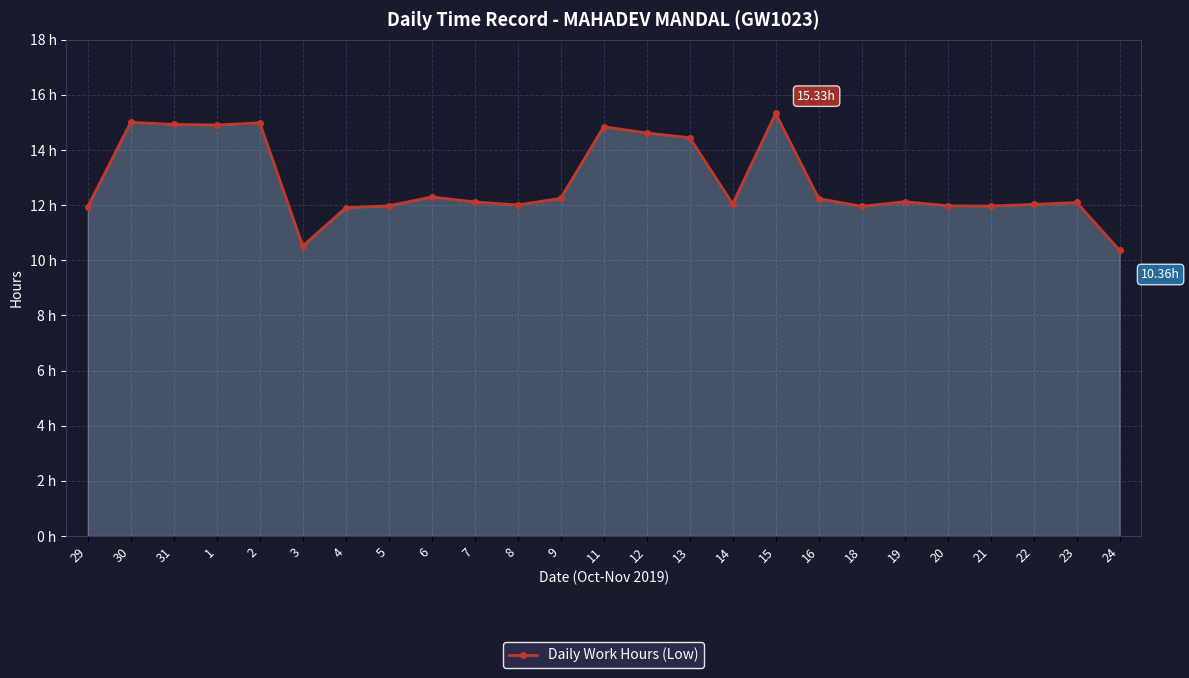

Which category has the lowest value across all series?

24